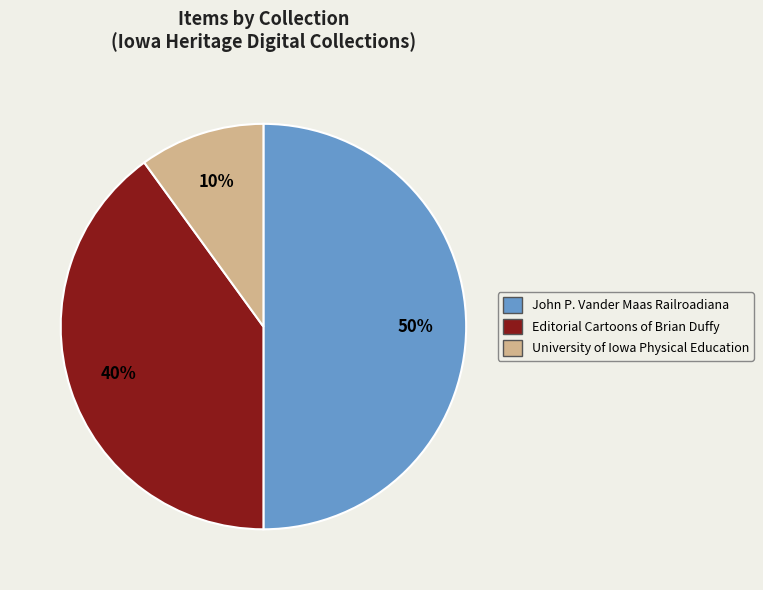

To the nearest percent, what is the average slice percentage?

33%